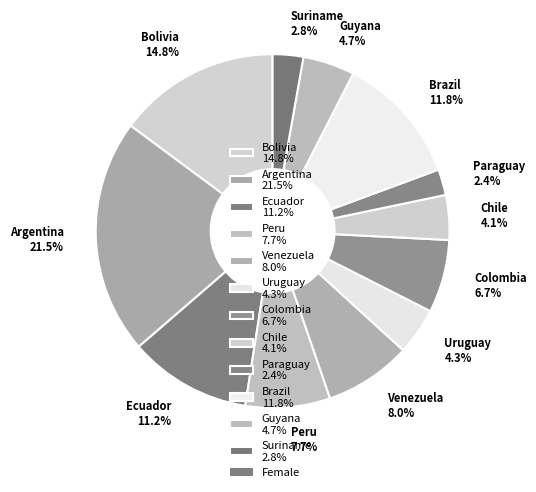

The Peru slice represents 8% of the pie. True or false?

True